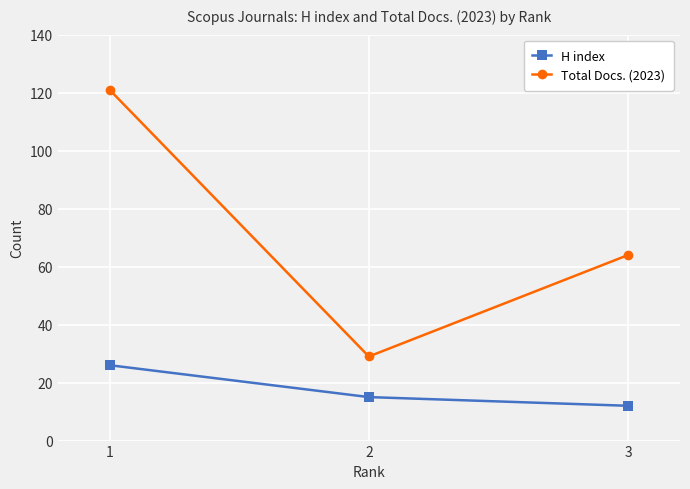

Reading left to right, list all the values displayed in this chart.

H index: 26	15	12
Total Docs. (2023): 121	29	64